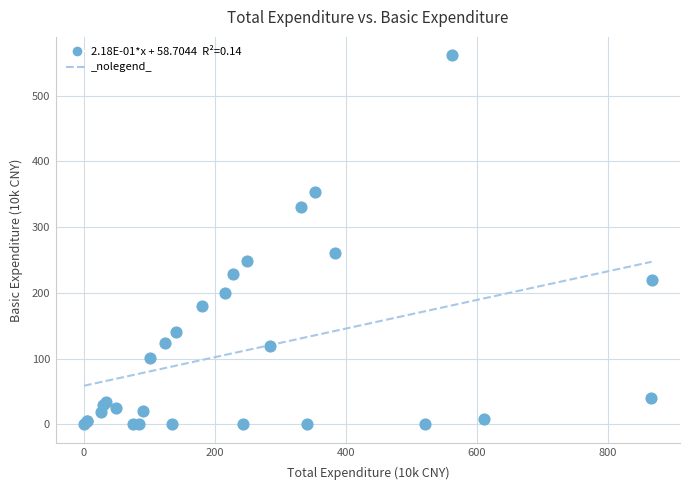

What Y value in the scatter plot is closest to 280?

260.7